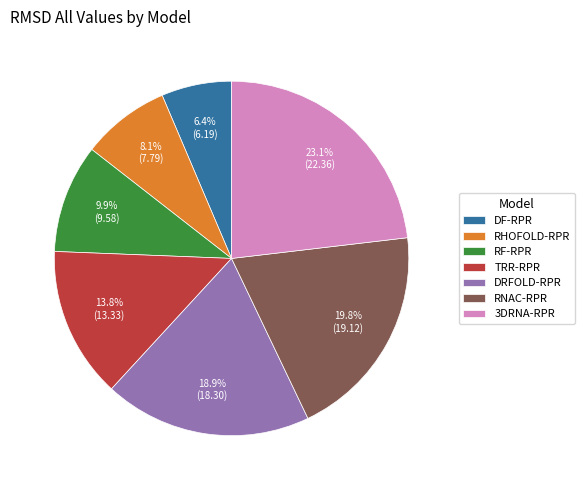

Which slice is the smallest?

DF-RPR